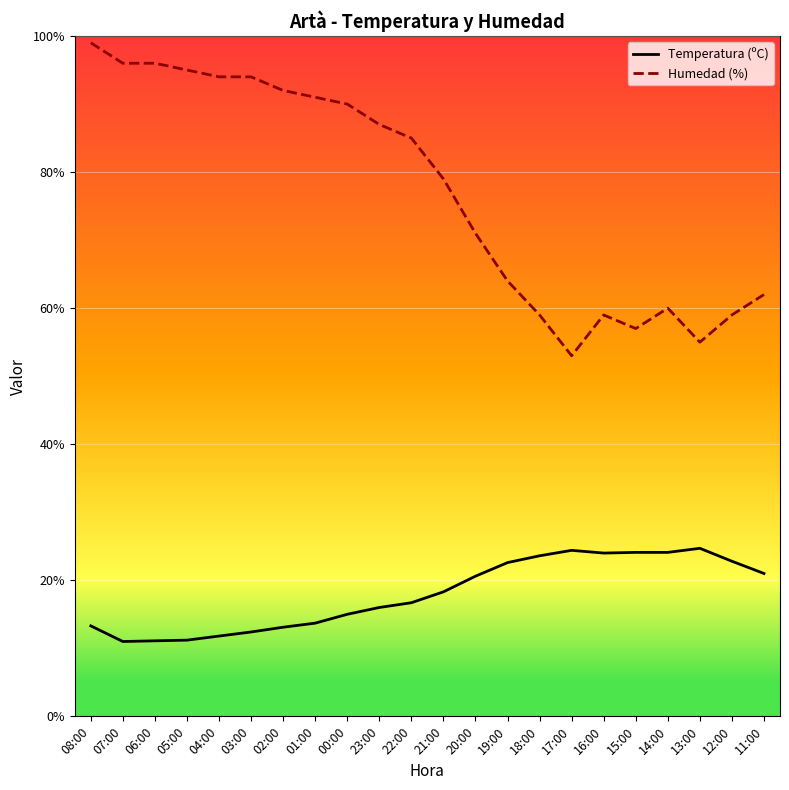

What is the greatest value displayed?

99.0